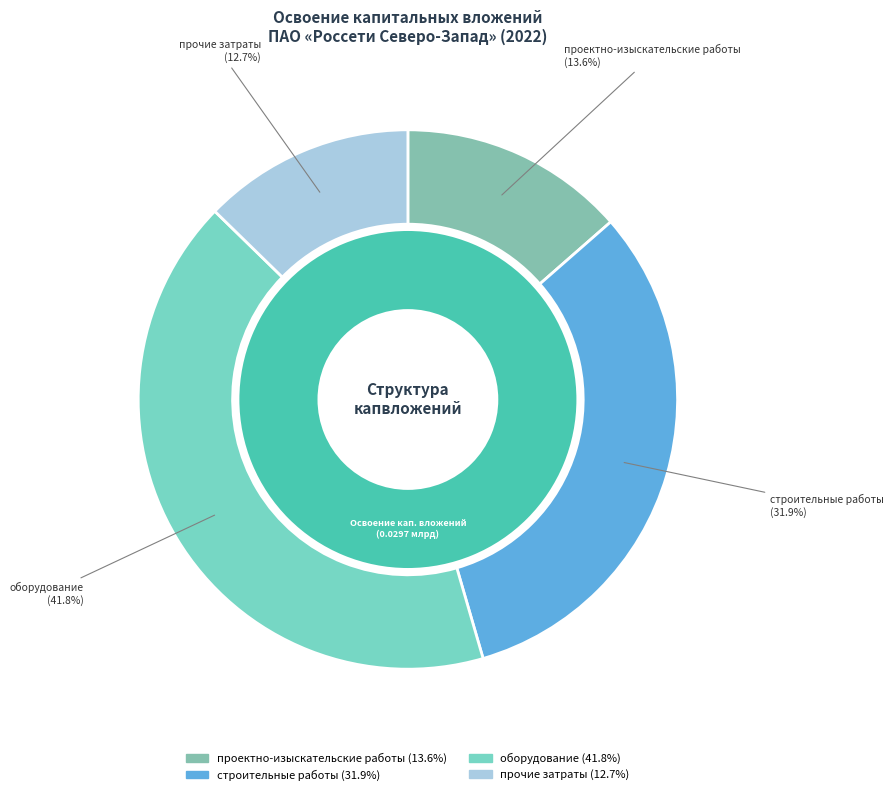

The строительные работы slice represents 26% of the pie. True or false?

False